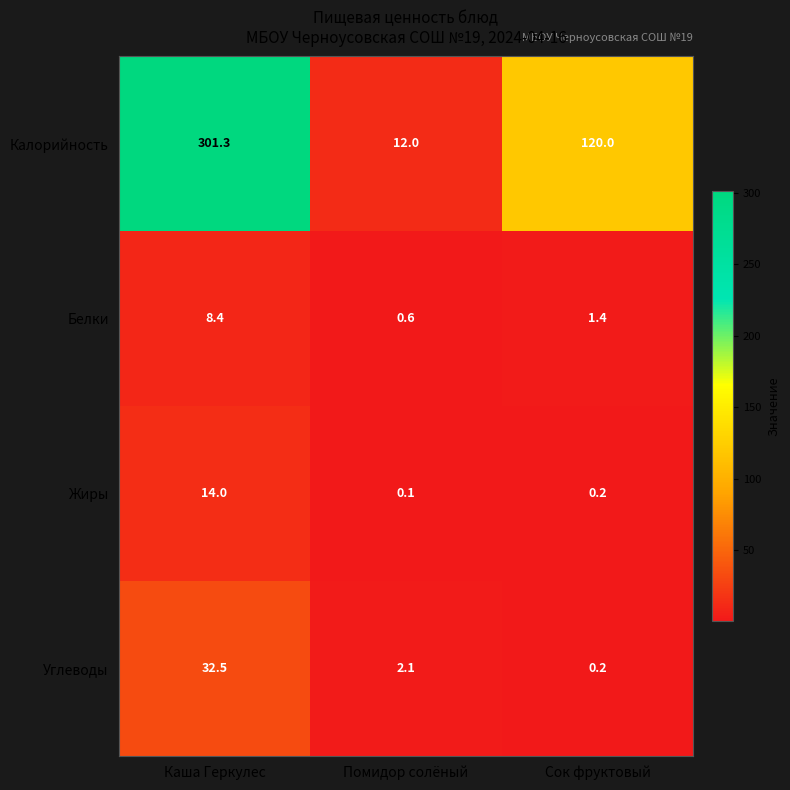

Rank the categories by Белки value from highest to lowest.

Каша Геркулес, Сок фруктовый, Помидор солёный